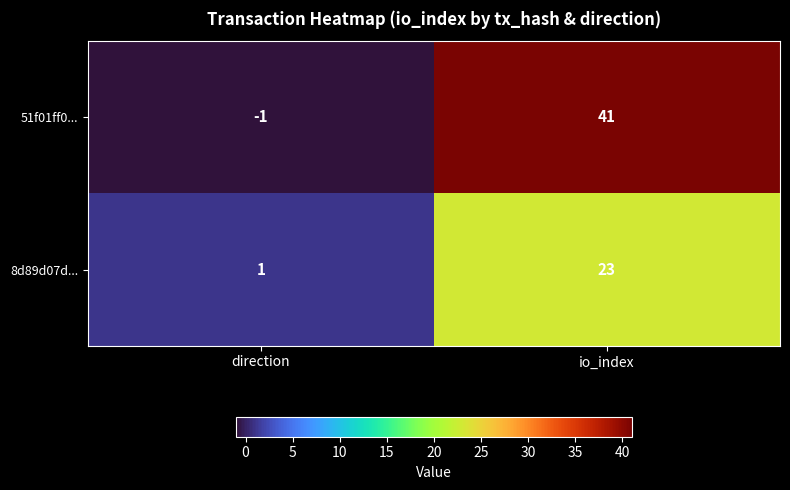

At which category does the chart reach its minimum across all series?

direction